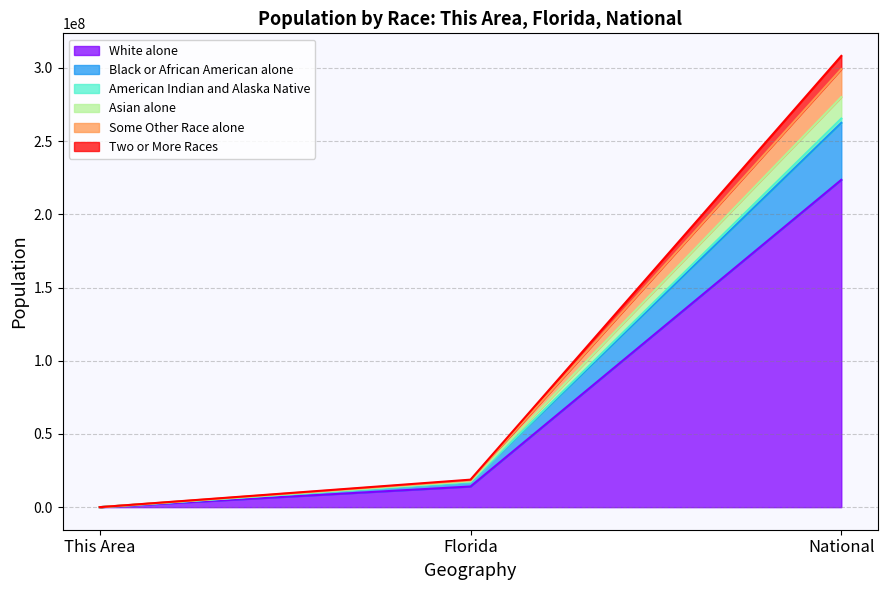

Where is White alone nearest to the value 111779164?

Florida